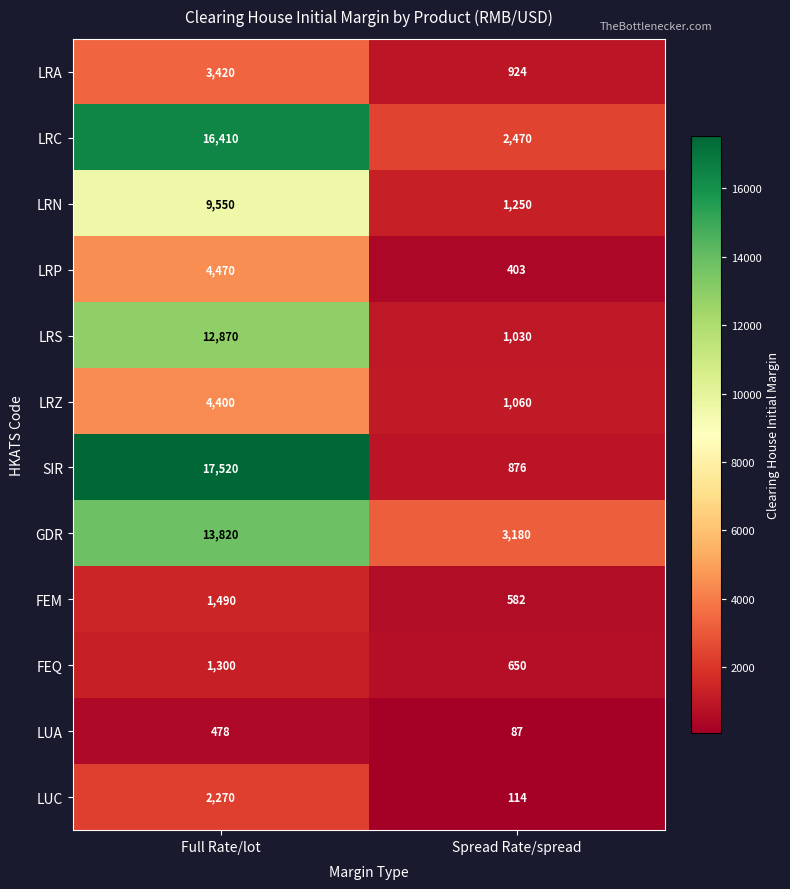

Which series has the largest total across all categories?

LRC